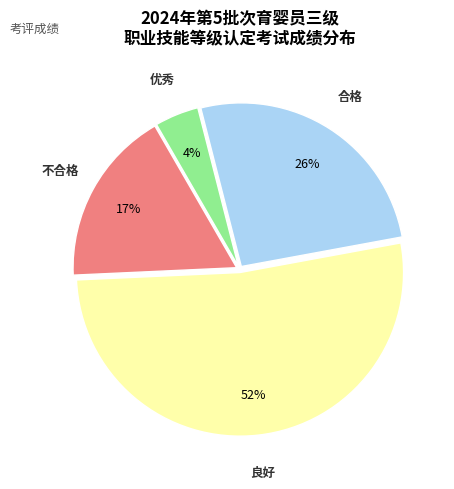

What percentage is the 优秀 slice, to the nearest percent?

4%